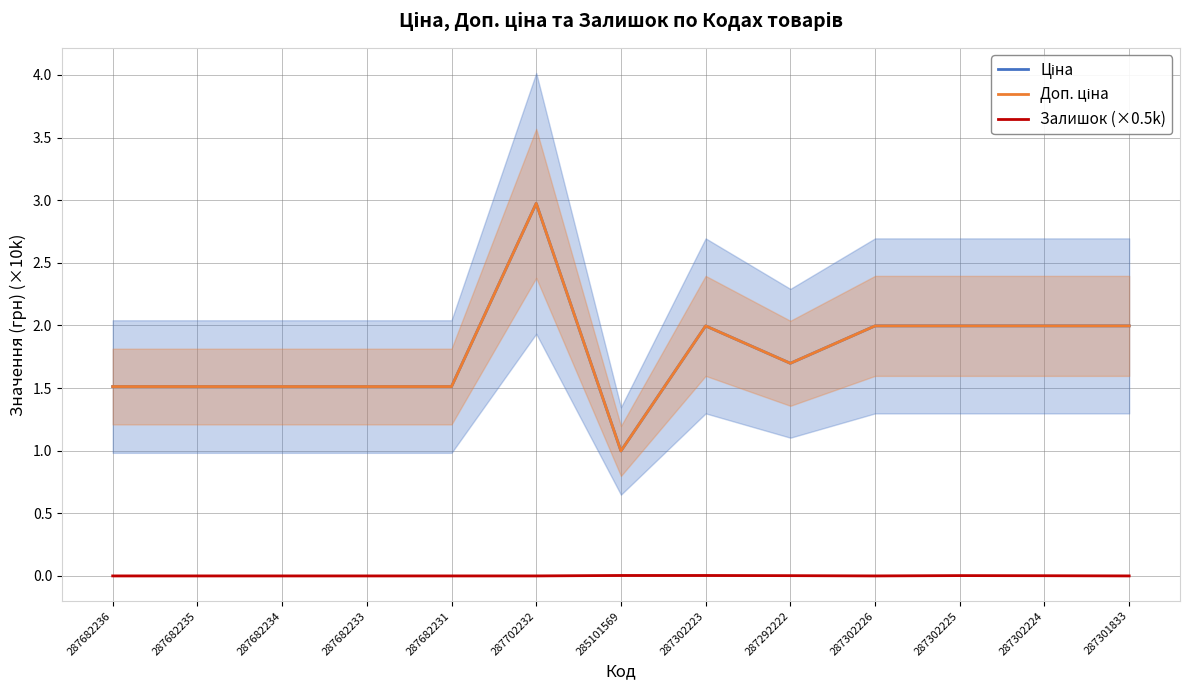

Reading left to right, list all the values displayed in this chart.

Ціна: 1.5	1.5	1.5	1.5	1.5	3.0	1.0	2.0	1.7	2.0	2.0	2.0	2.0
Доп. ціна: 1.5	1.5	1.5	1.5	1.5	3.0	1.0	2.0	1.7	2.0	2.0	2.0	2.0
Залишок (×0.5k): 0.0	0.0	0.0	0.0	0.0	0.0	0.0	0.0	0.0	0.0	0.0	0.0	0.0